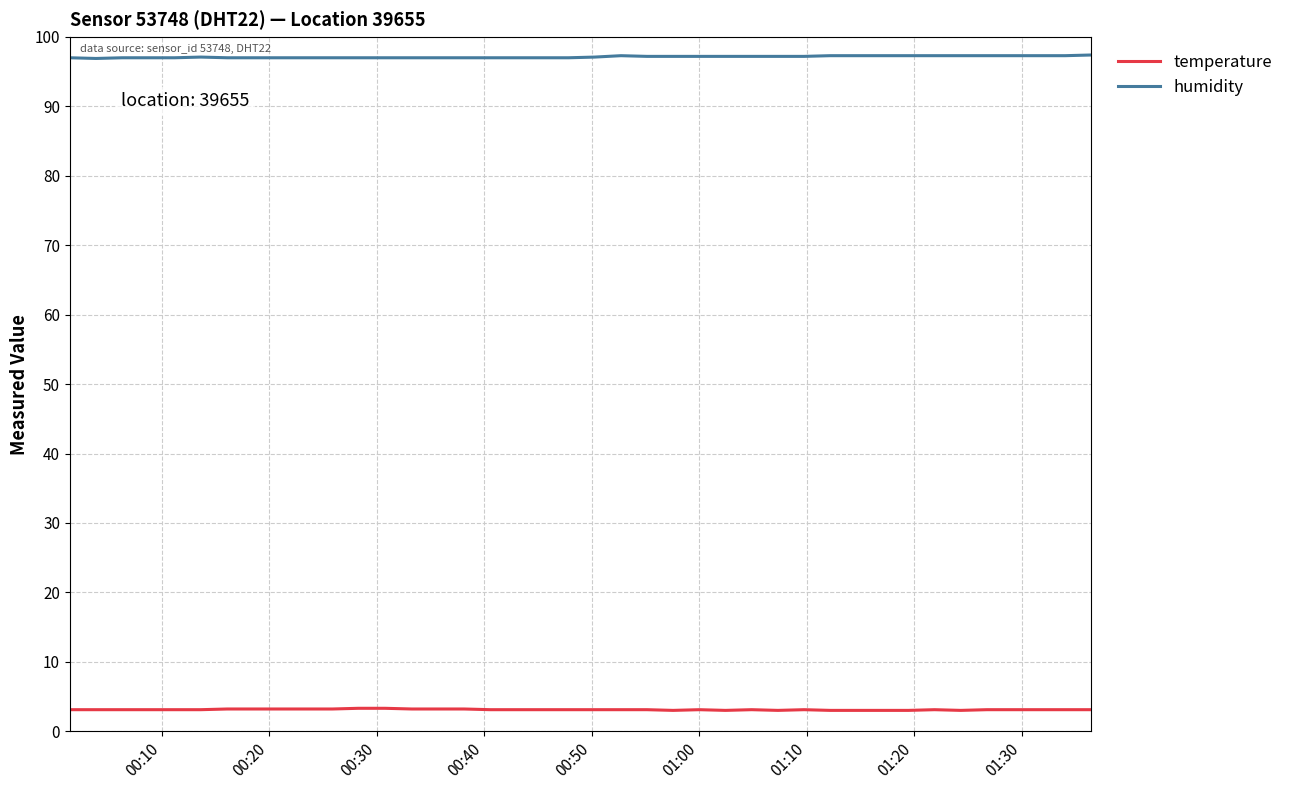

True or false: temperature and humidity cross at least once.

False